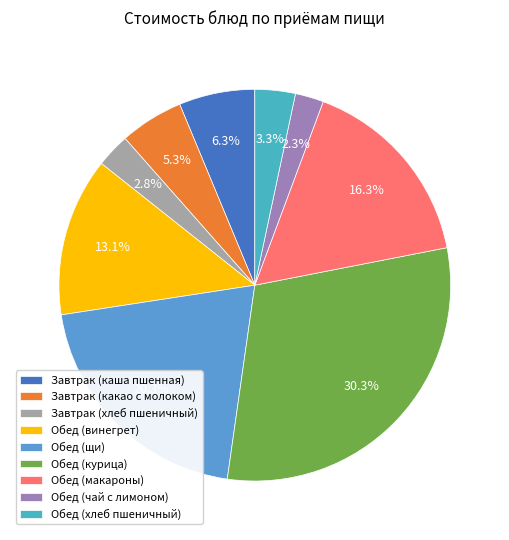

Does any single category account for the majority?

No